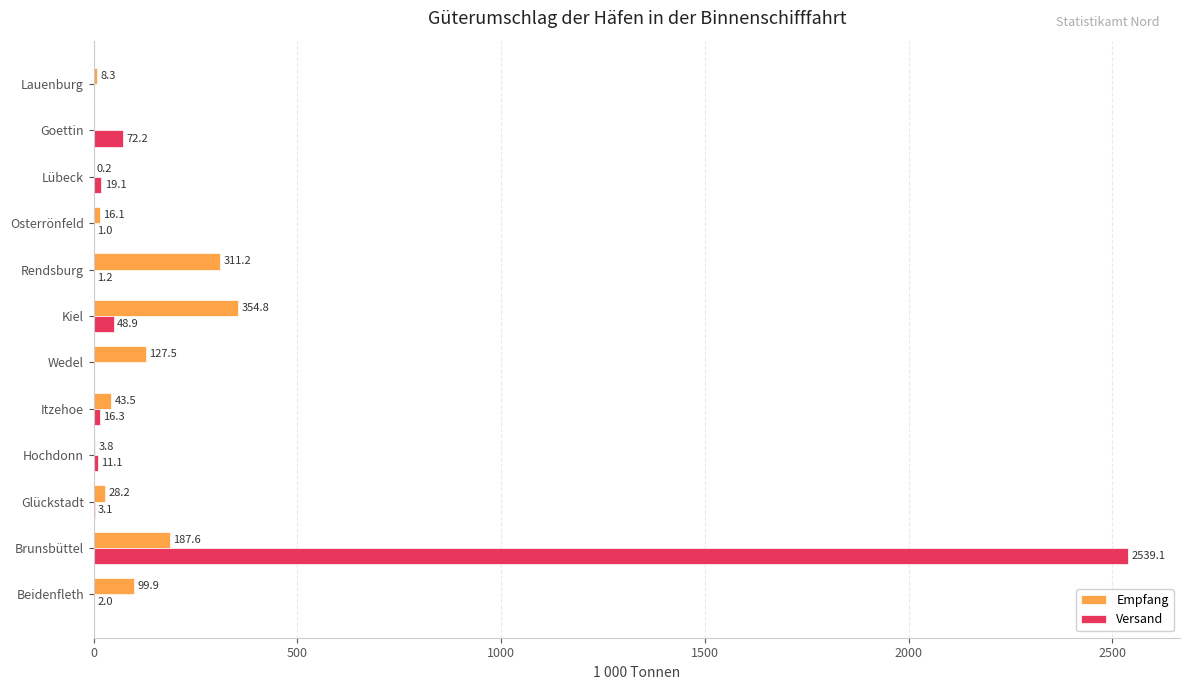

Which series has the widest spread of values?

Versand